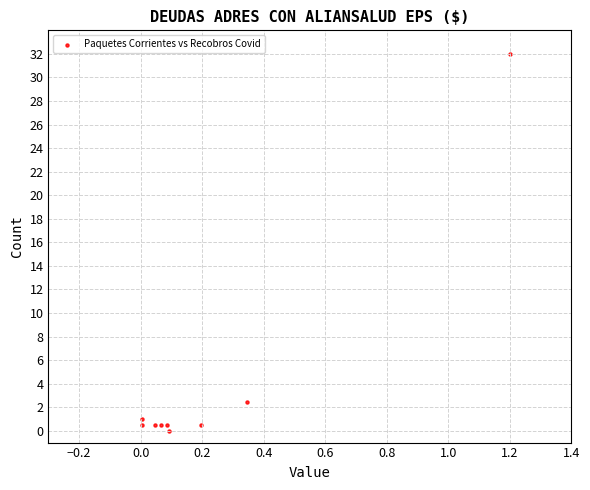

What is the average Y value?

4.2